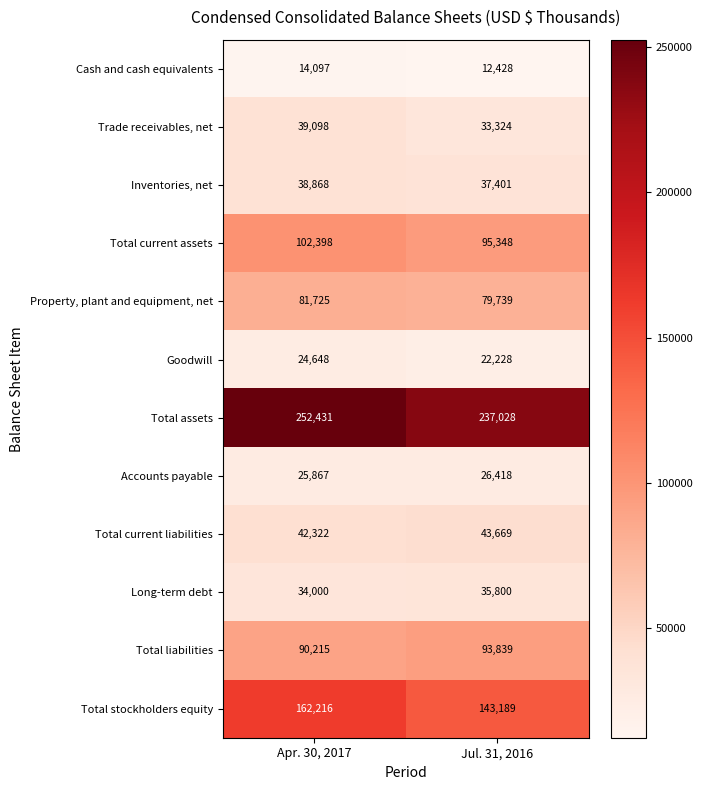

Which series has the largest total across all categories?

Total assets